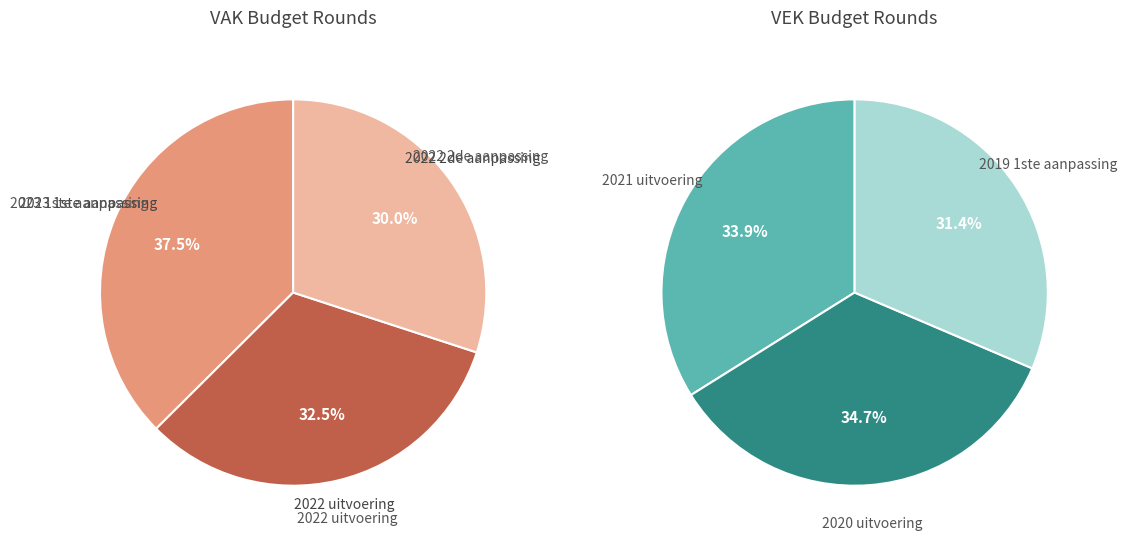

Is it true that 2021 uitvoering is 31% of the pie?

False